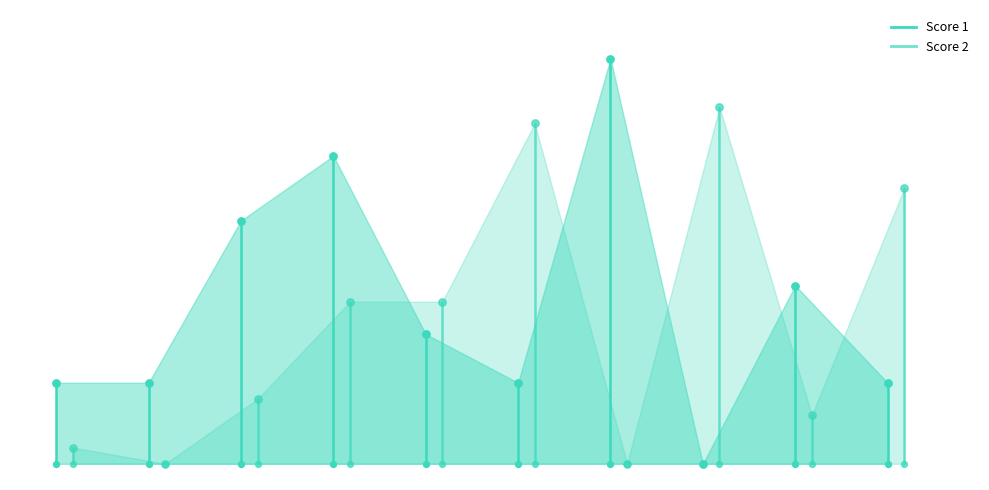

At how many categories does at least one series exceed 4?

1